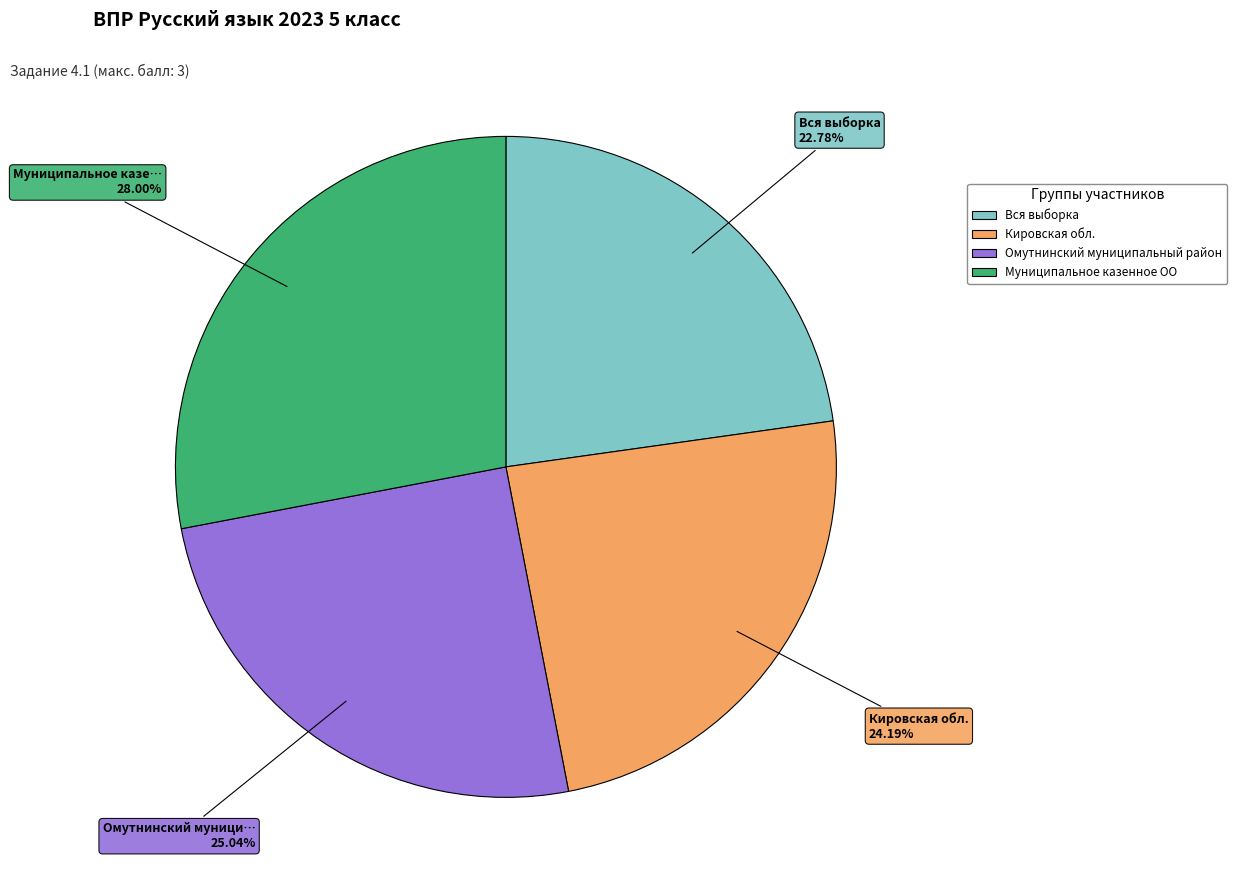

What is the smallest slice in the pie chart?

Вся выборка